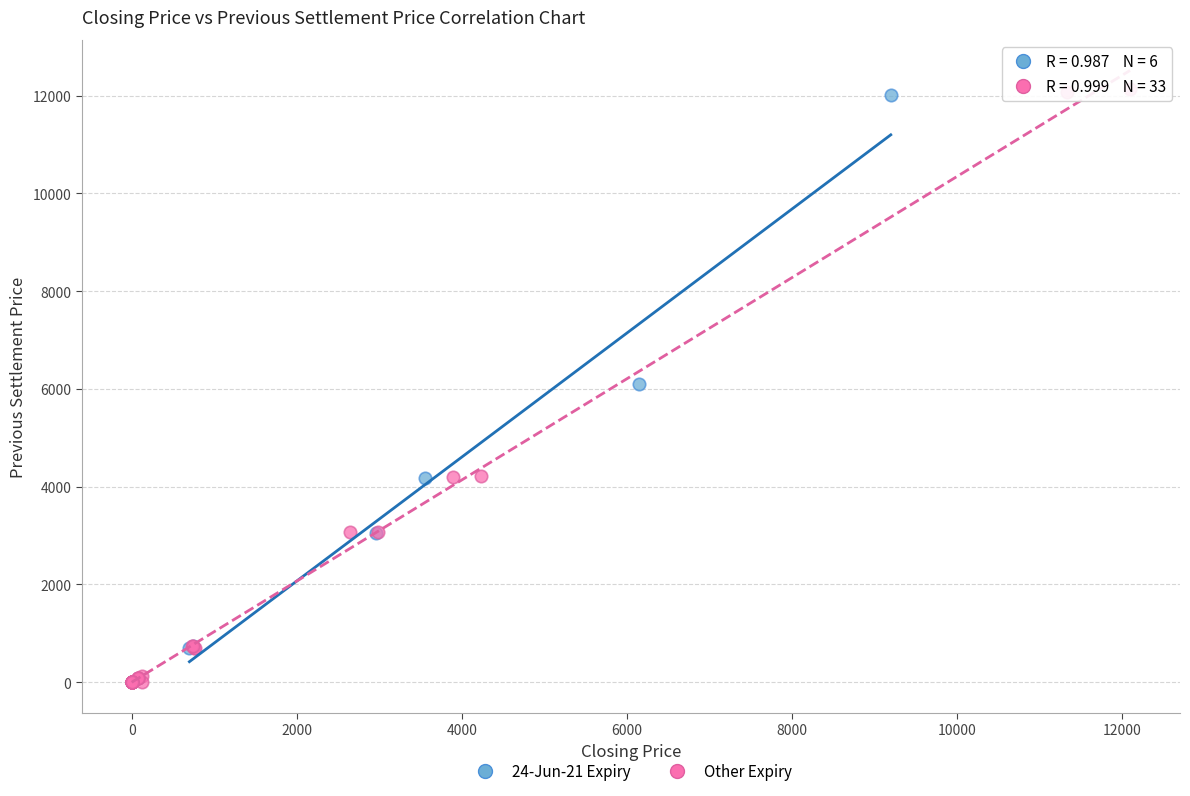

Which series has the largest Y range (max minus min)?

Other Expiry